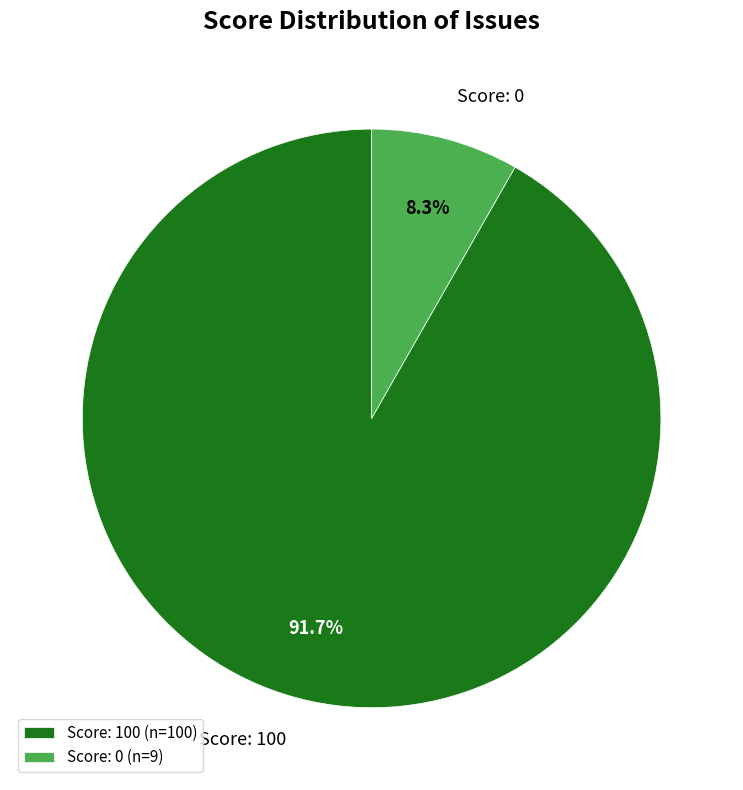

Is there a majority slice in this chart?

Yes